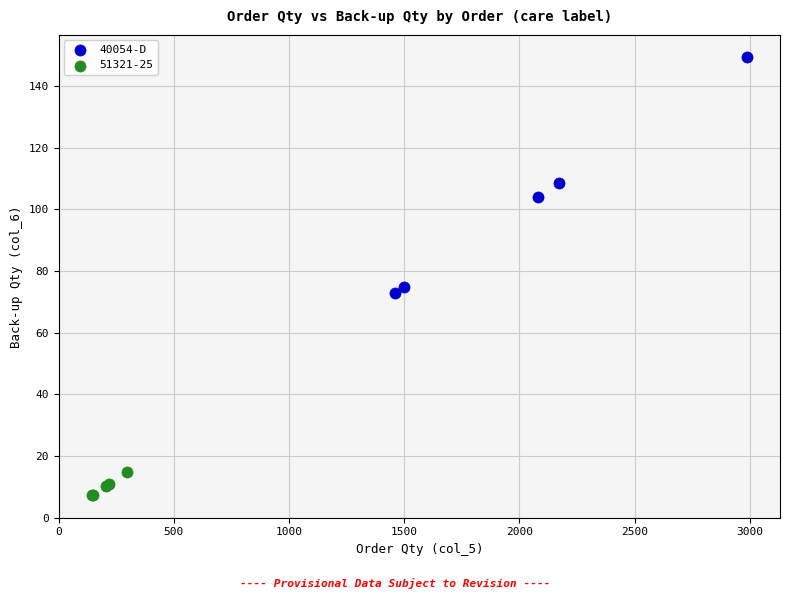

Which series reaches the maximum Y coordinate?

40054-D